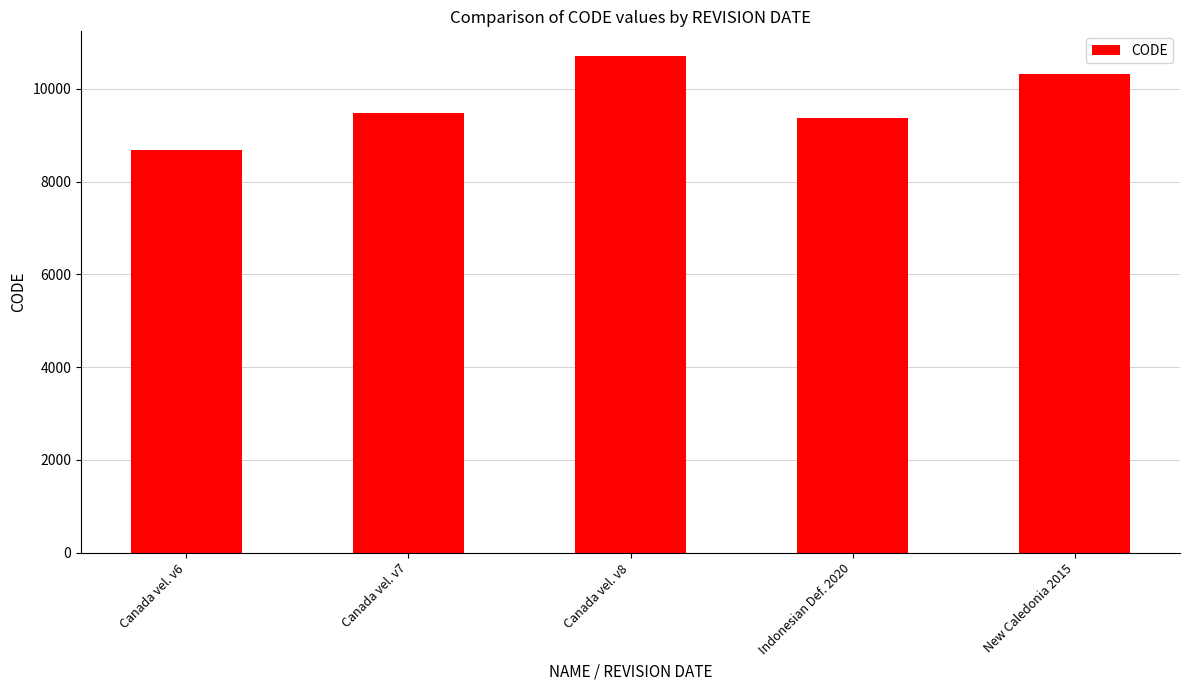

What is the value of the 1st bar from the left?

8676